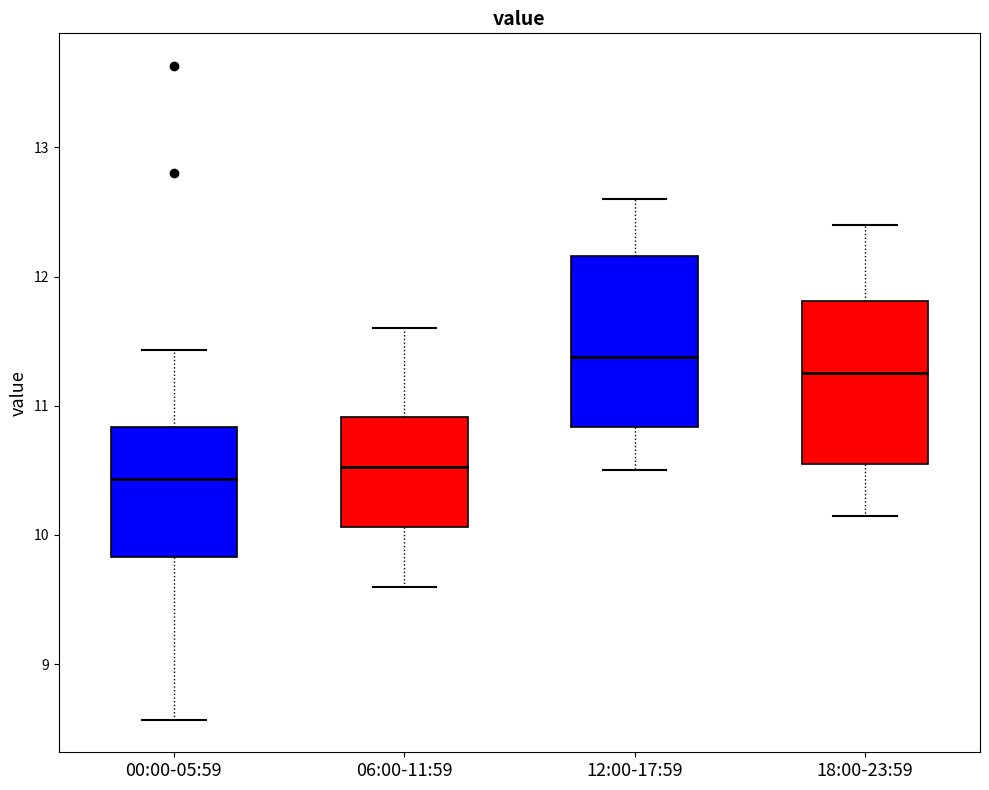

Where is the lower edge of the box for 00:00-05:59 on the y-axis? The values are not printed on the chart, so give them approximately, as read against the axis.

9.8